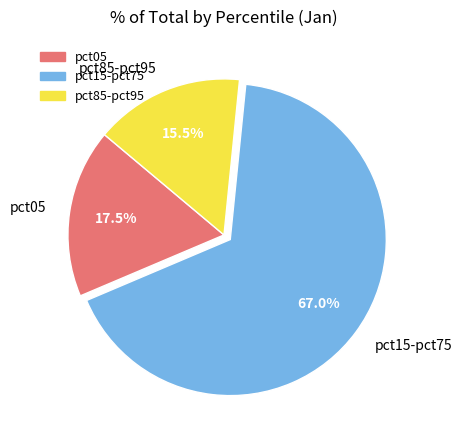

How many slices are in this pie chart?

3